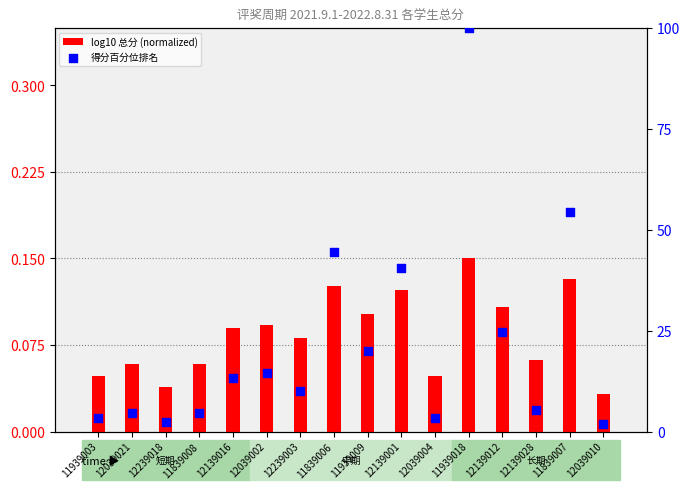

Which series has the widest spread of Y values?

得分百分位排名